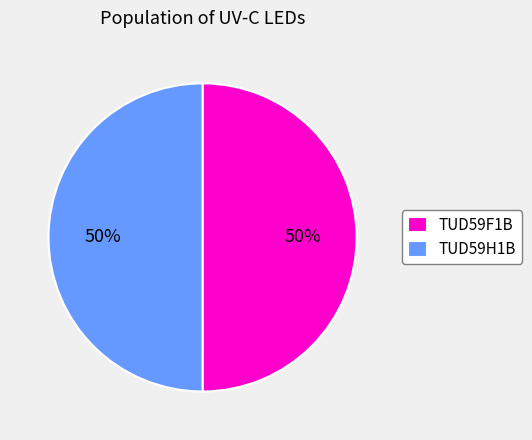

To the nearest percent, what is the average slice percentage?

50%